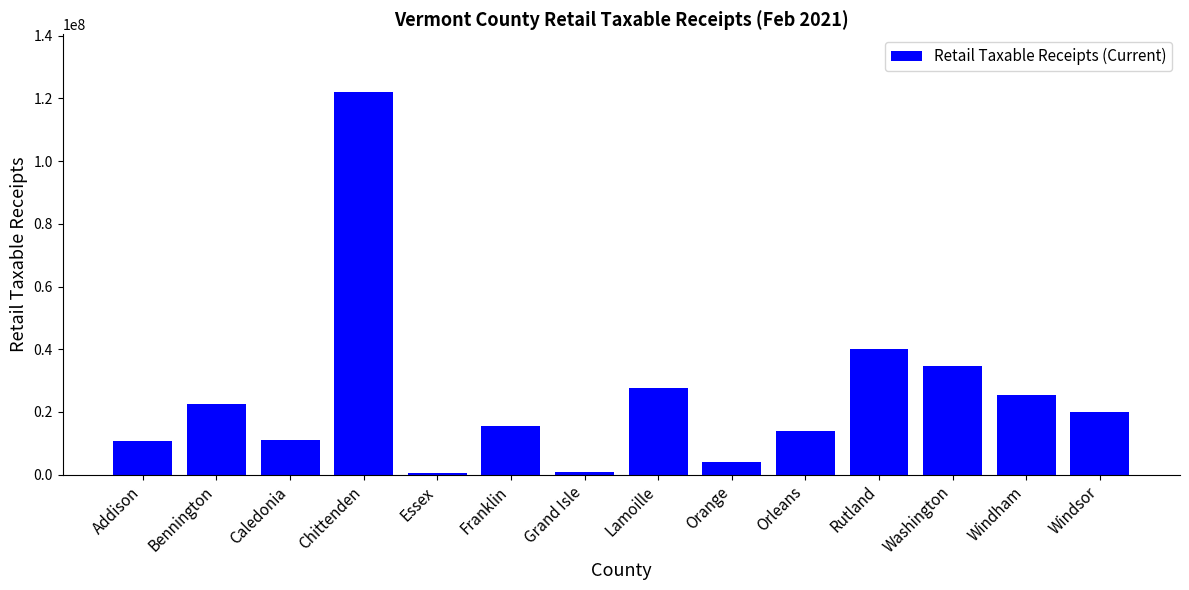

What is the sum of the values at Lamoille and Chittenden?

149838767.6